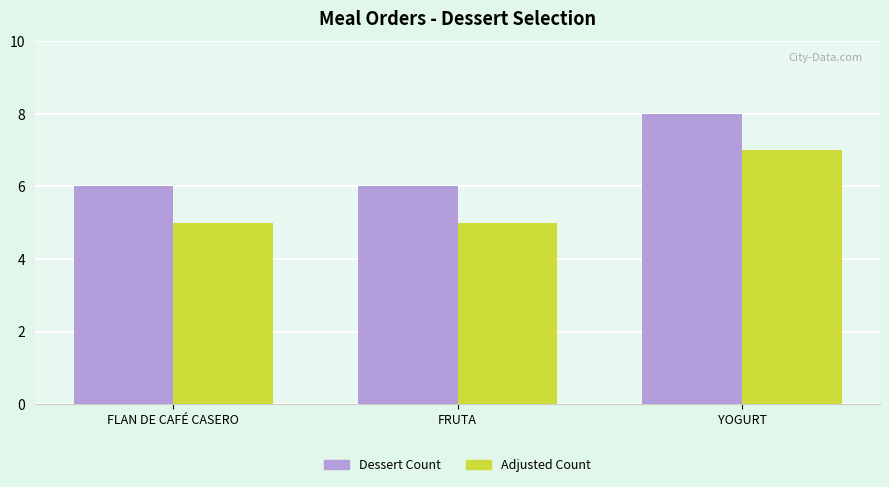

True or false: Adjusted Count has a value of 7 at YOGURT.

True